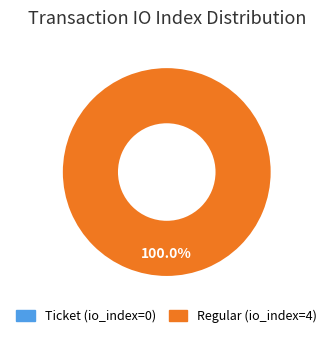

Combined, what portion of the pie is Regular (io_index=4) and Ticket (io_index=0)?

100.0%